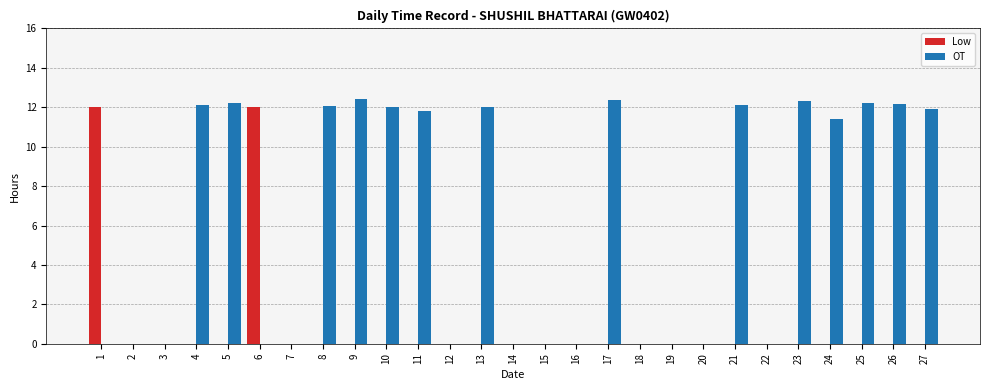

Is the value of Low at 11 greater than the value of OT at 26?

No